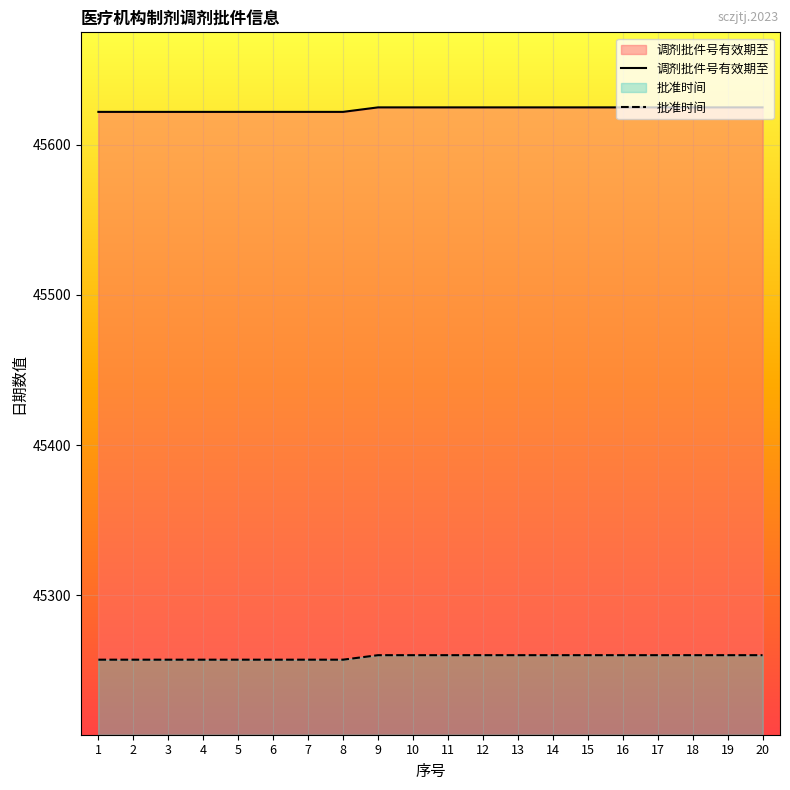

The value of 批准时间 at 8 is 22969. True or false?

False